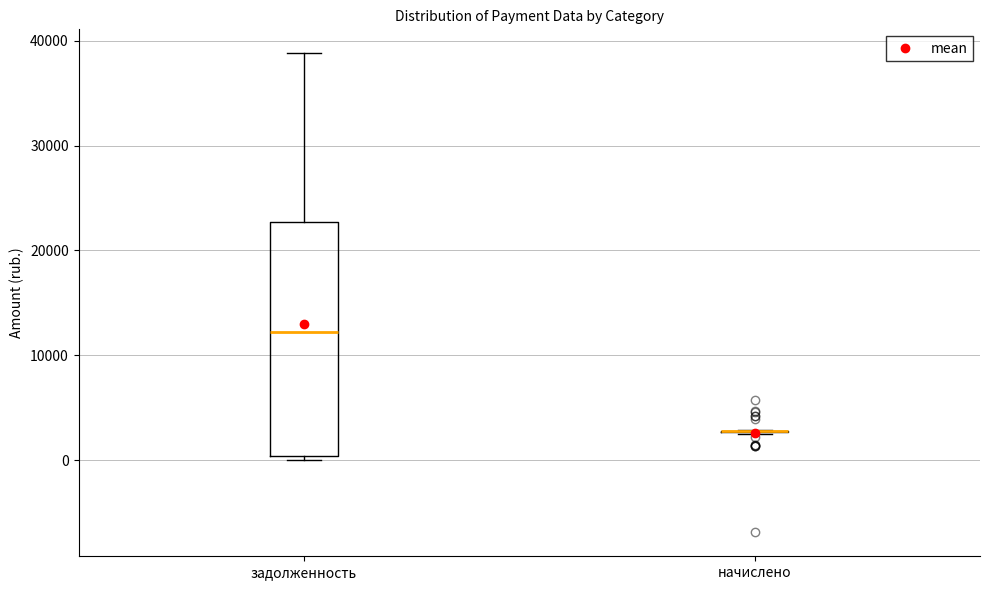

Which box is the tallest, from its lower edge to its upper edge?

задолженность